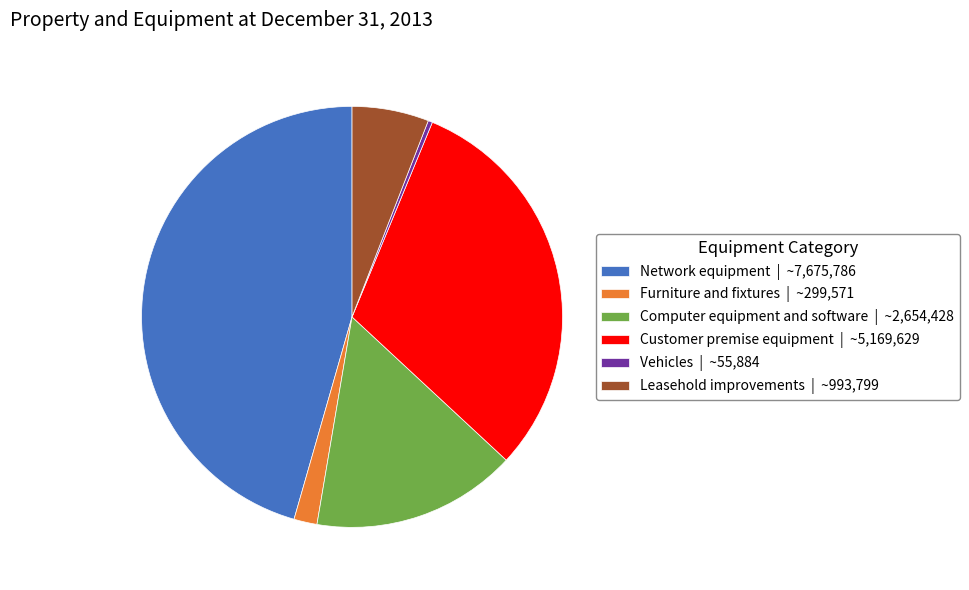

Which slice is the smallest?

Vehicles